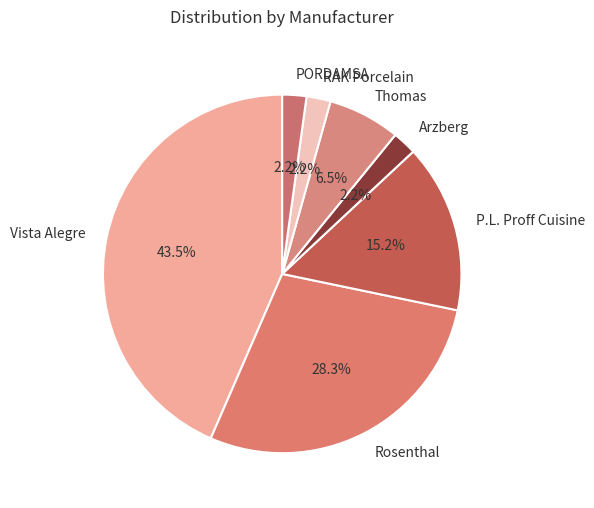

Between PORDAMSA and P.L. Proff Cuisine, which is larger?

P.L. Proff Cuisine